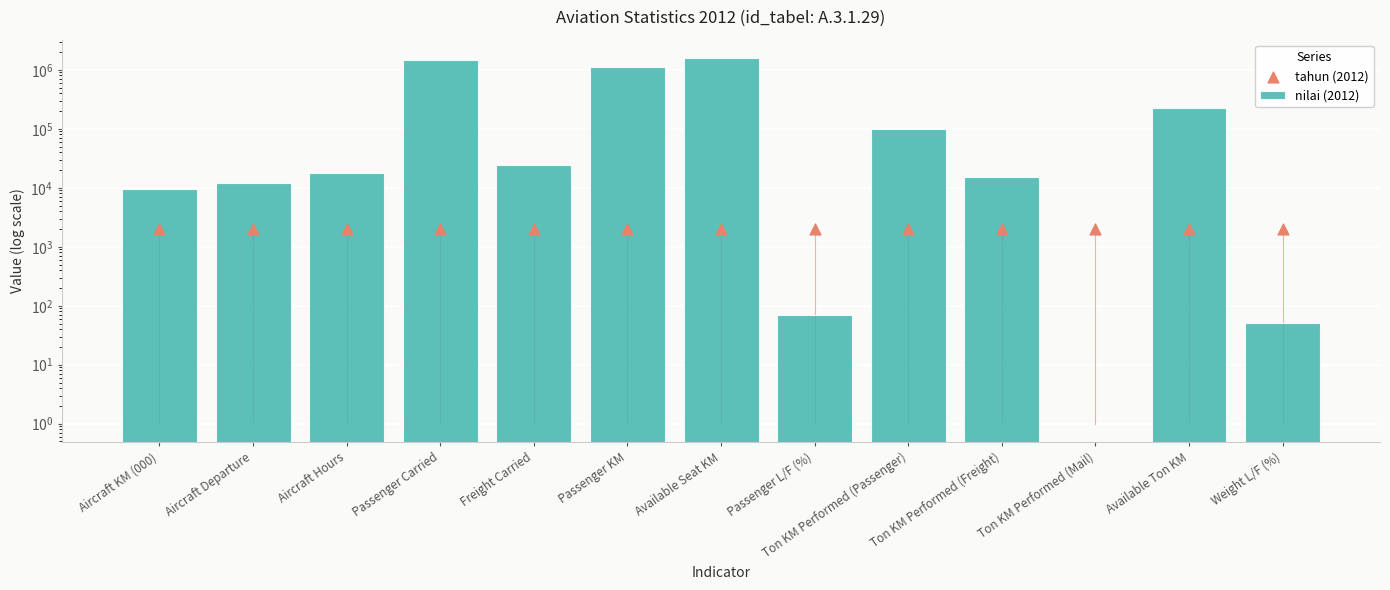

Which series has the largest total across all categories?

nilai (2012)